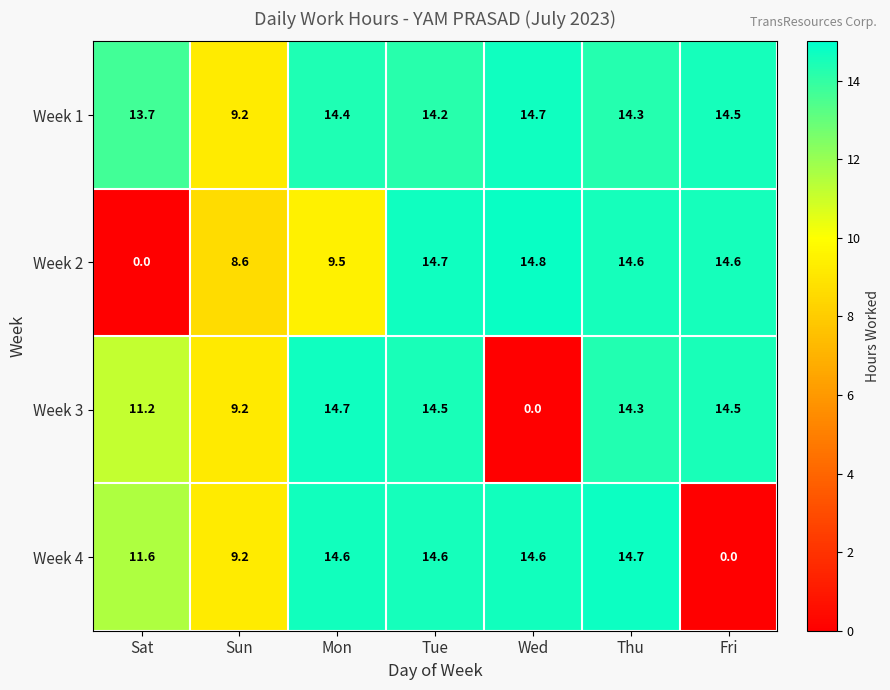

Which category has the highest value across all series?

Wed